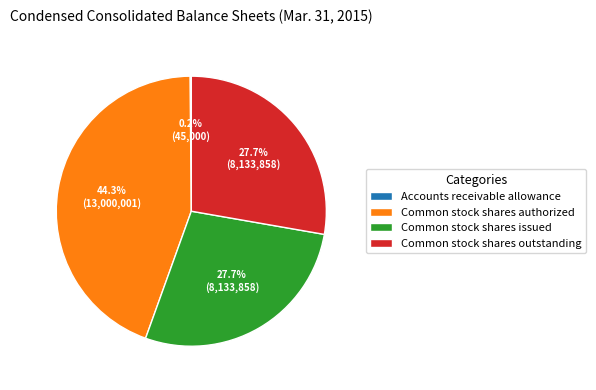

Is there any slice that represents more than half of the pie?

No